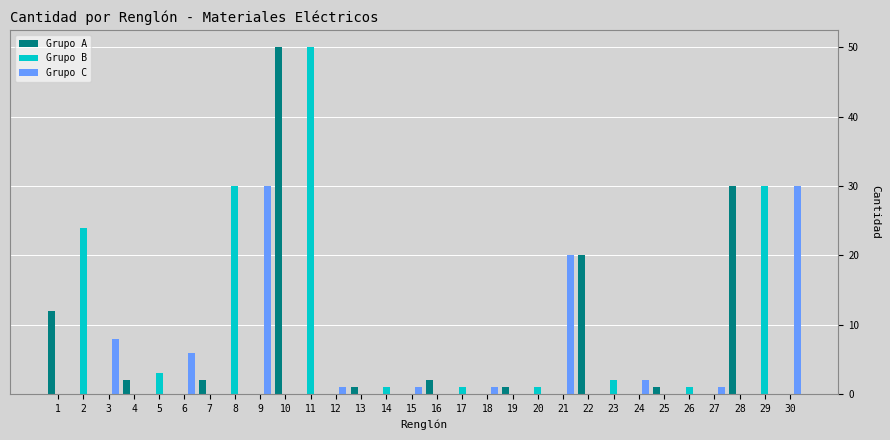

Between 23 and 28, which series saw the biggest shift?

Grupo A